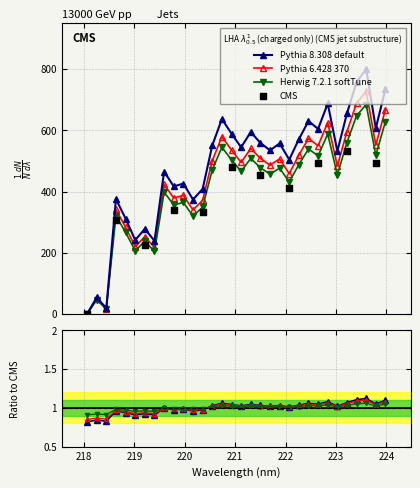

What is the change in value from 221.8812 to 223.0264?

-25.3